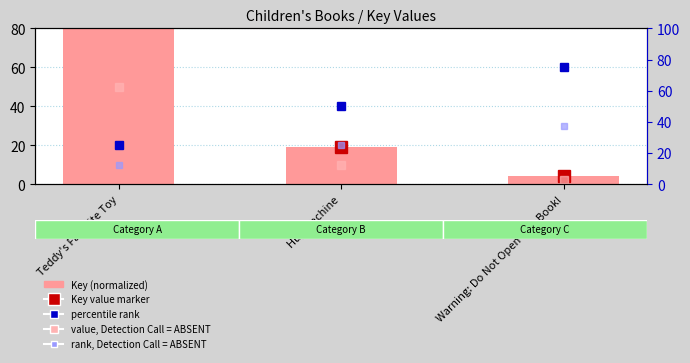

How many groups of bars are there?

3